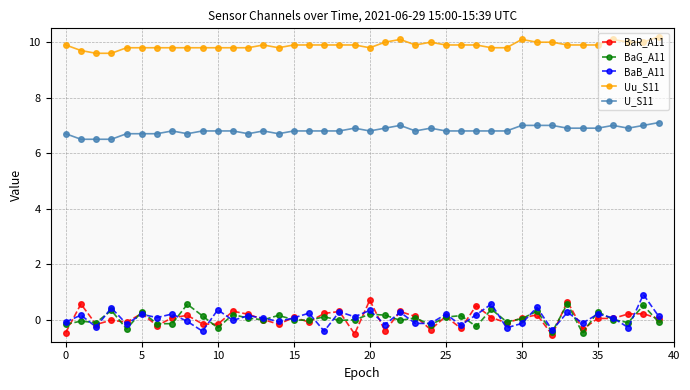

Which series has the largest total across all categories?

Uu_S11